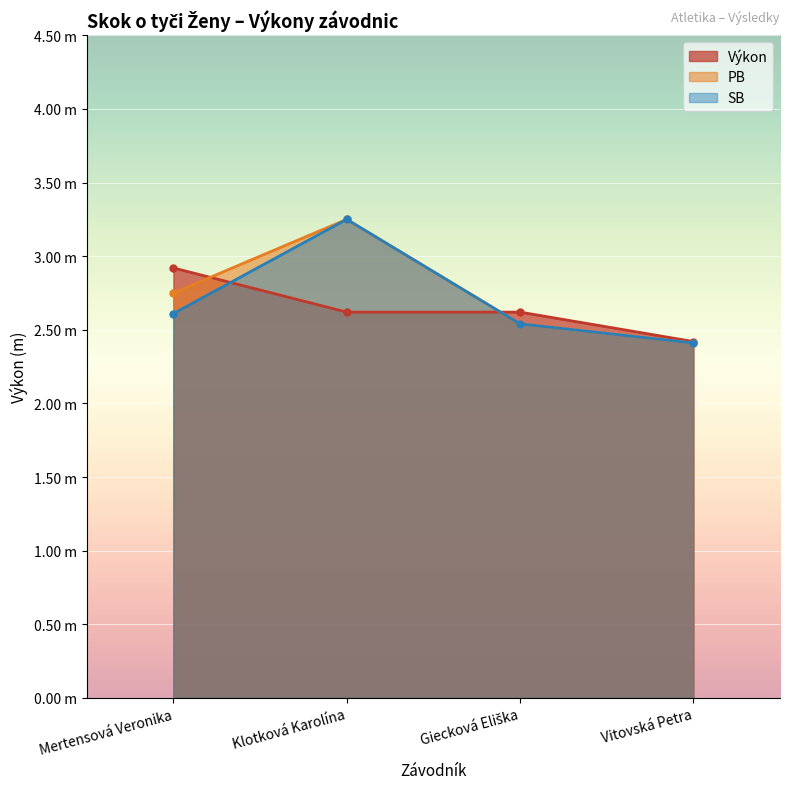

Rank the series by their average value, from lowest to highest.

Výkon, SB, PB